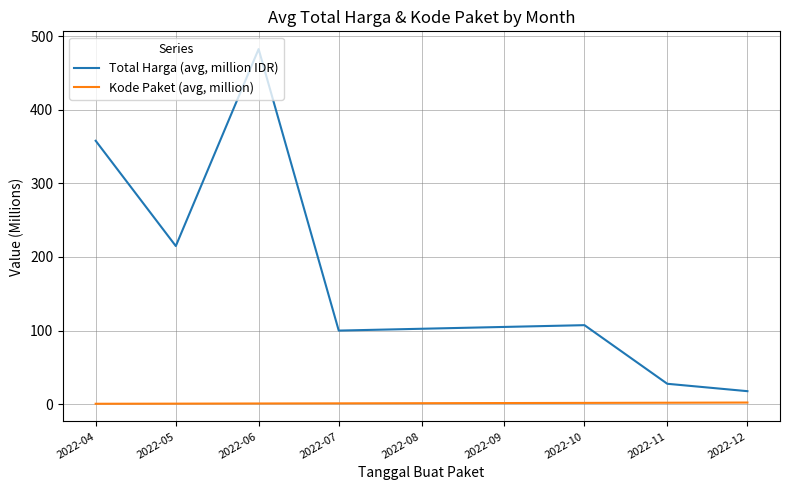

Where does the Total Harga (avg, million IDR) series first go above 107?

2022-04